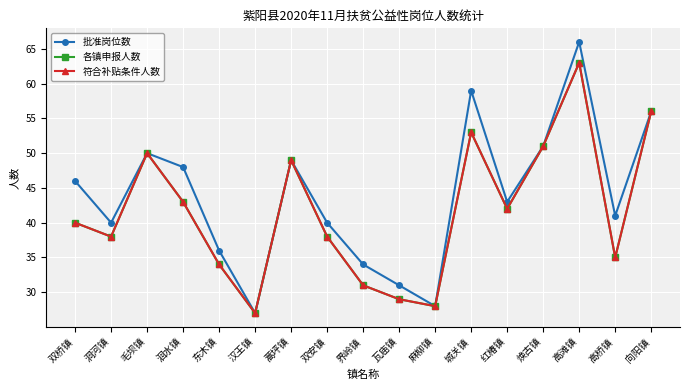

How many series are shown in this chart?

3